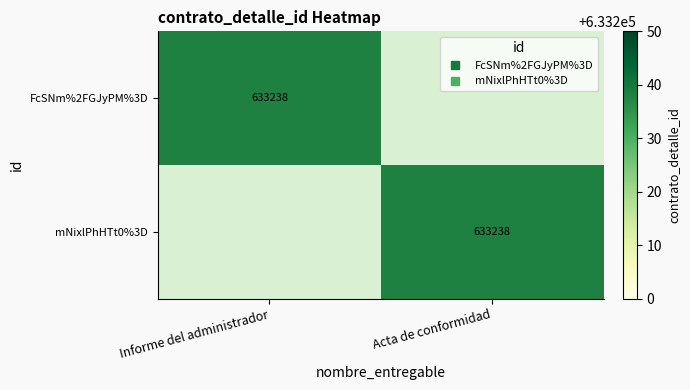

Which series has the widest spread of values?

FcSNm%2FGJyPM%3D